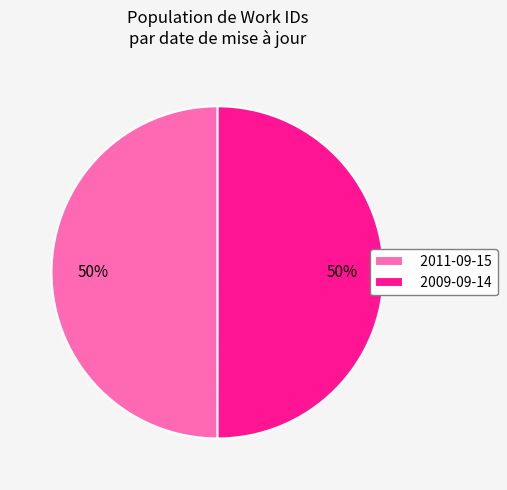

Approximately how many times larger is the value at 2011-09-15 compared to 2009-09-14?

1.0